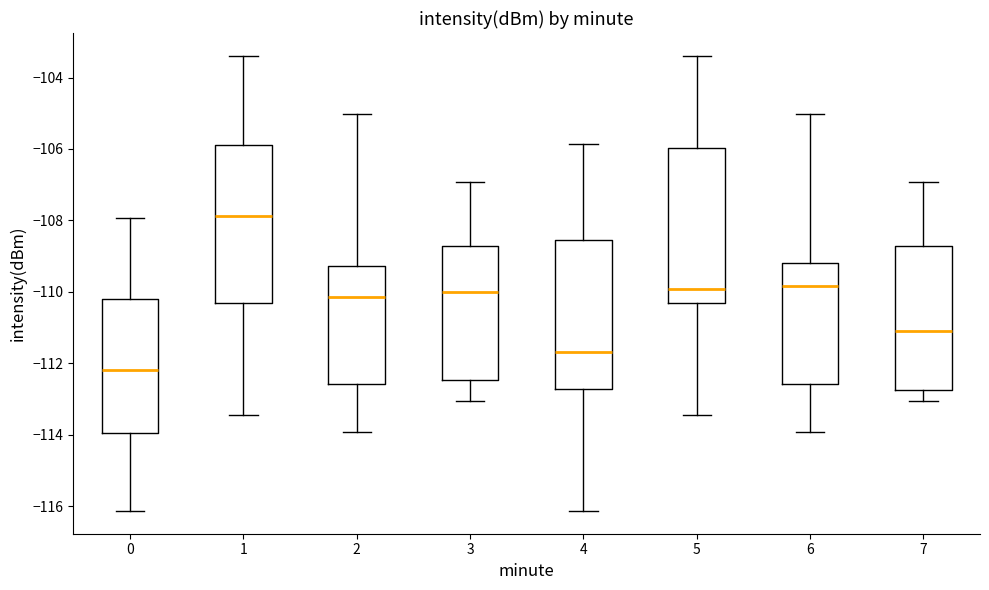

Which box has the highest median line?

1